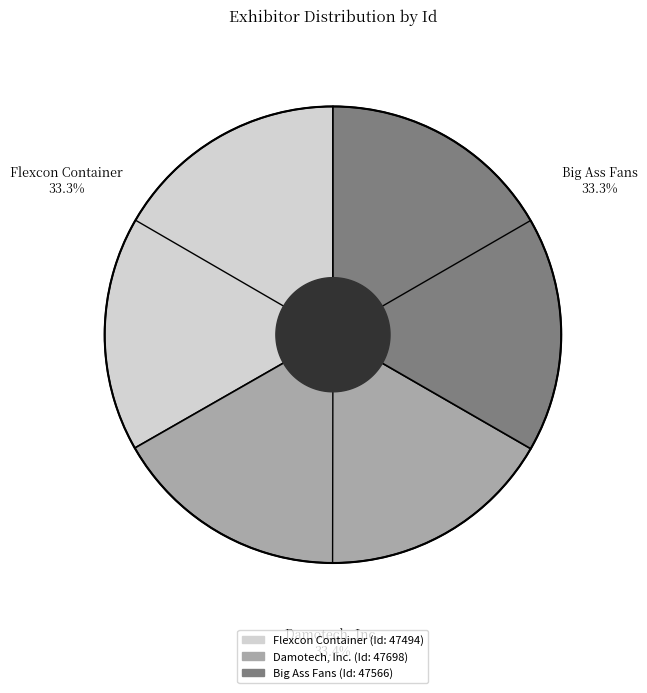

The Flexcon Container slice represents 33% of the pie. True or false?

True